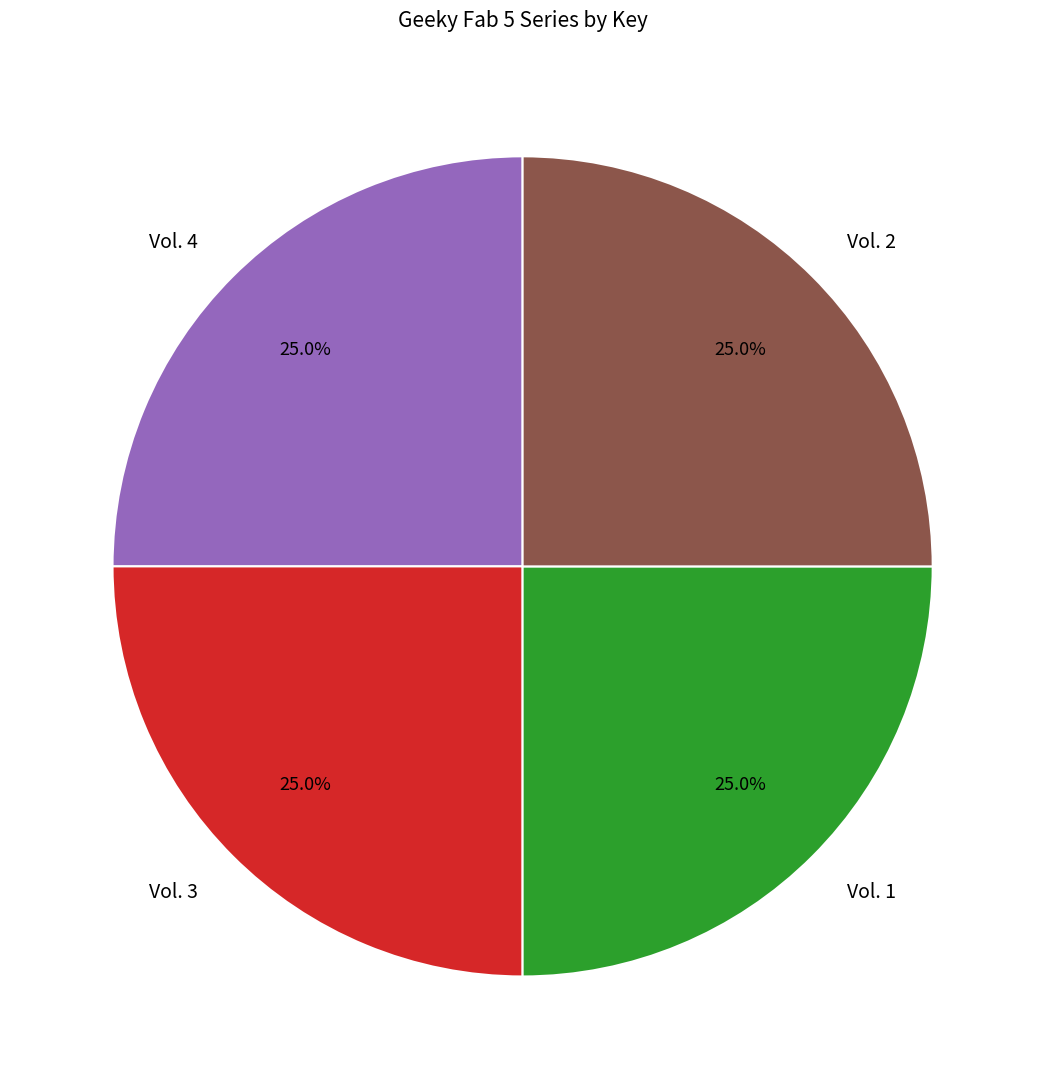

How many segments does this pie chart have?

4